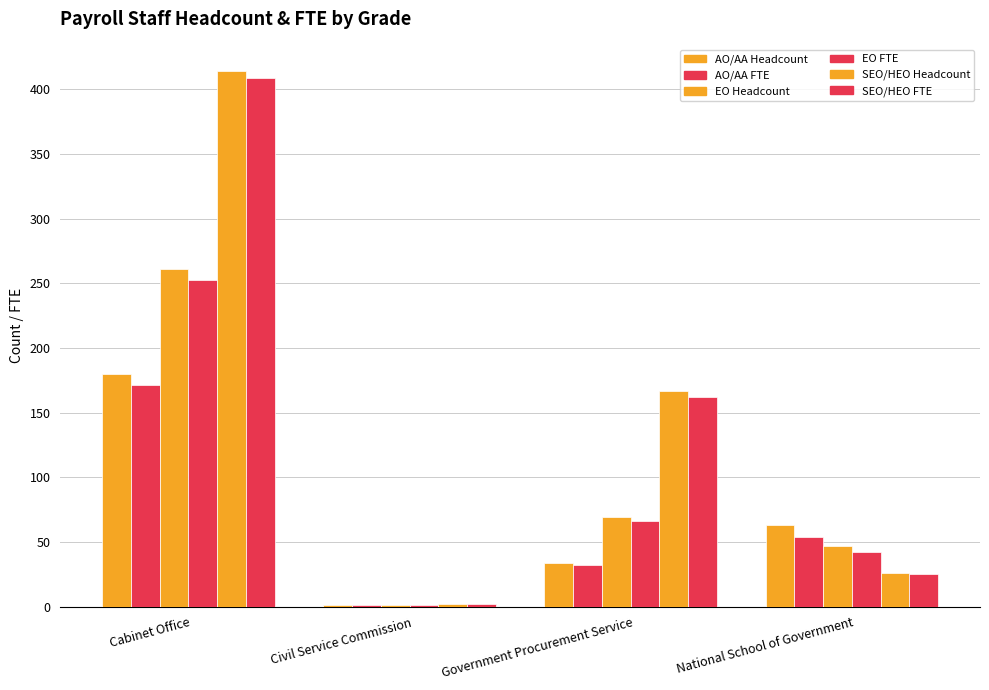

True or false: EO Headcount has a value of 1.4 at Civil Service Commission.

False